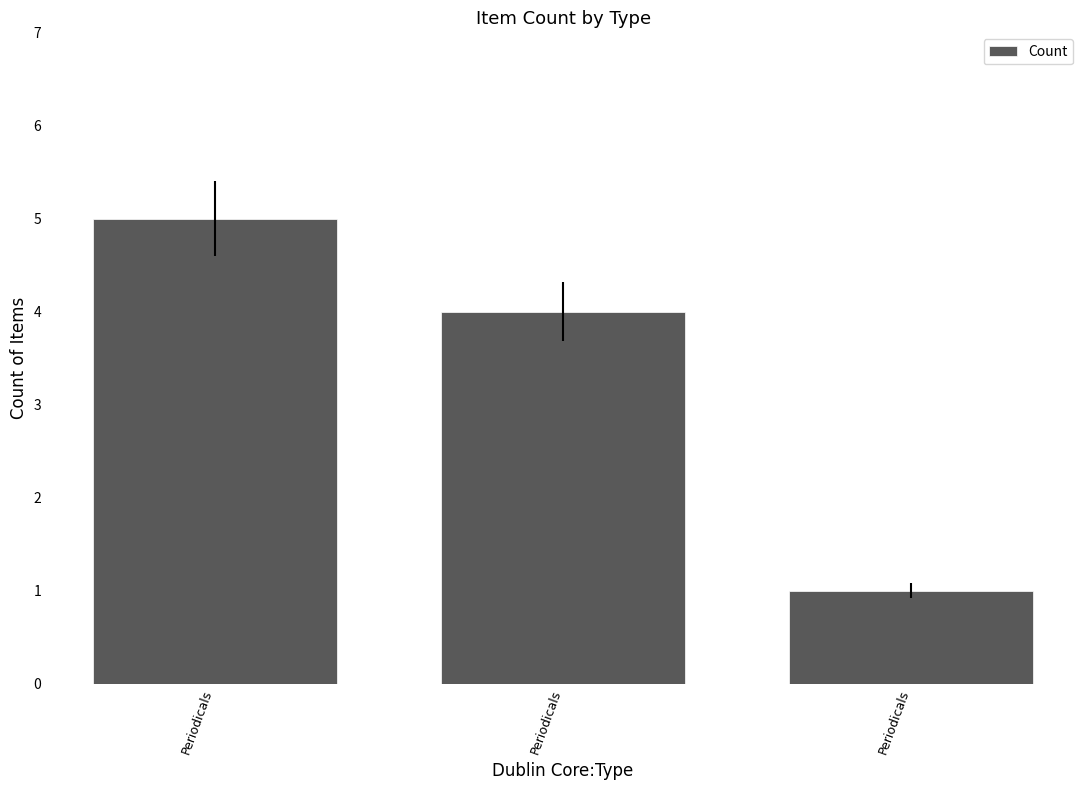

Count the number of categories in the chart.

3